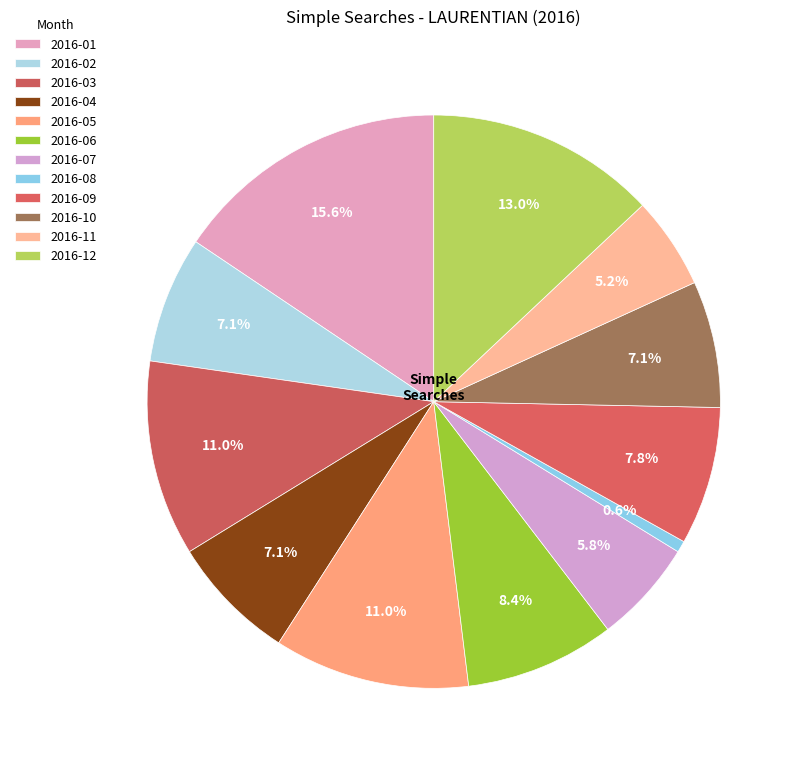

To the nearest percent, what portion does 2016-07 represent?

6%